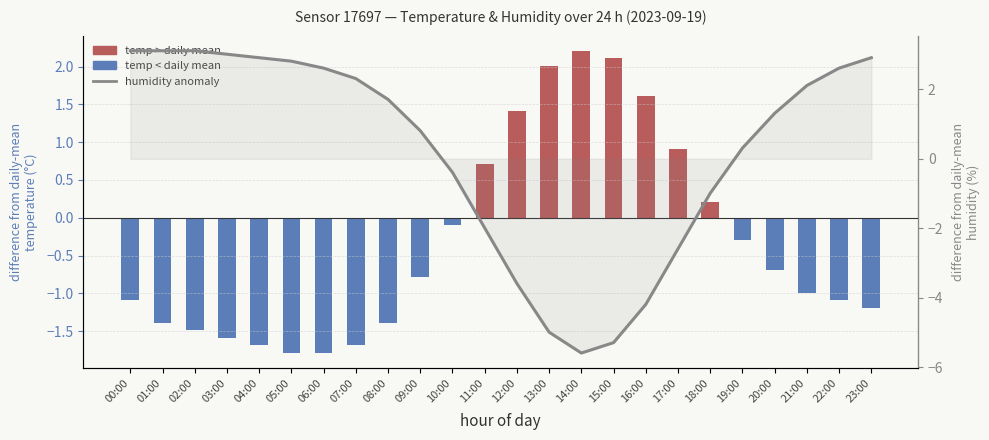

What is the approximate value of temperature anomaly at 16:00?

1.6